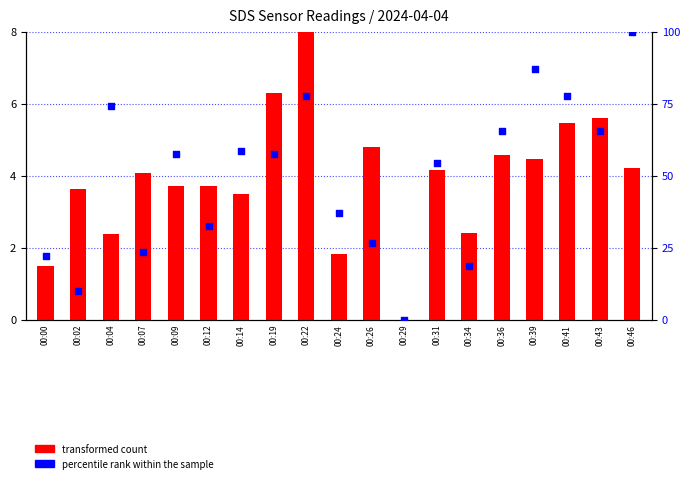

What are all the series names shown in the legend?

transformed count, percentile rank within the sample